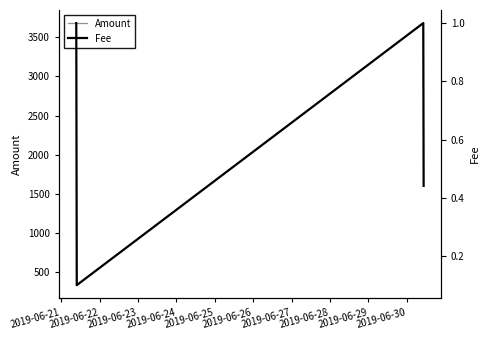

What is the highest value of the Amount series?

3680.5